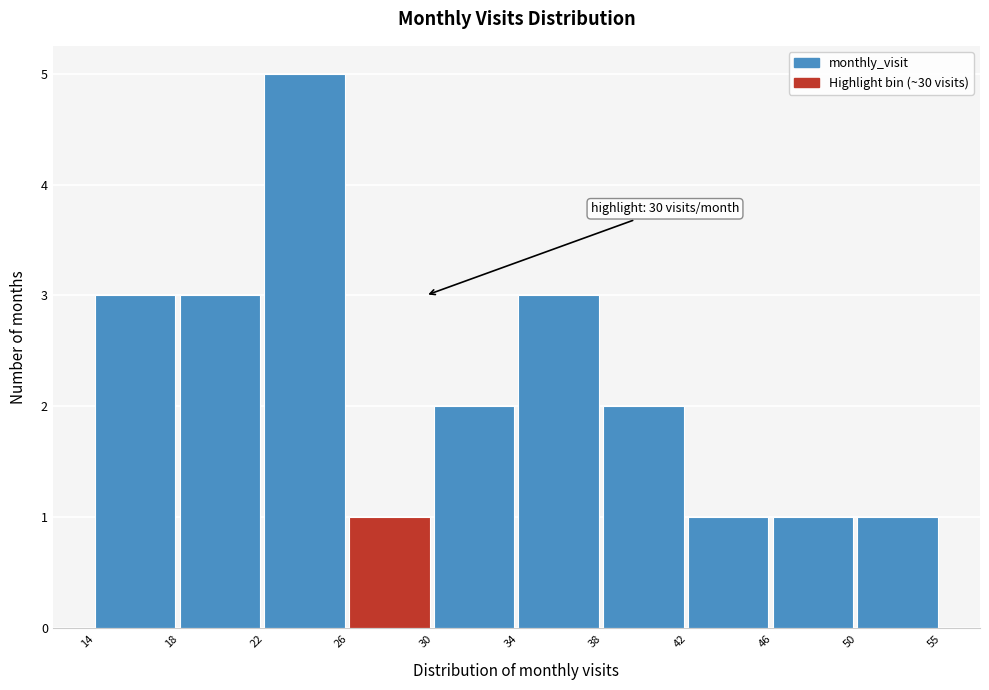

Reading right to left, what are all the values shown in this chart?

50=1	46=1	42=1	38=2	34=3	30=2	26=1	22=5	18=3	14=3